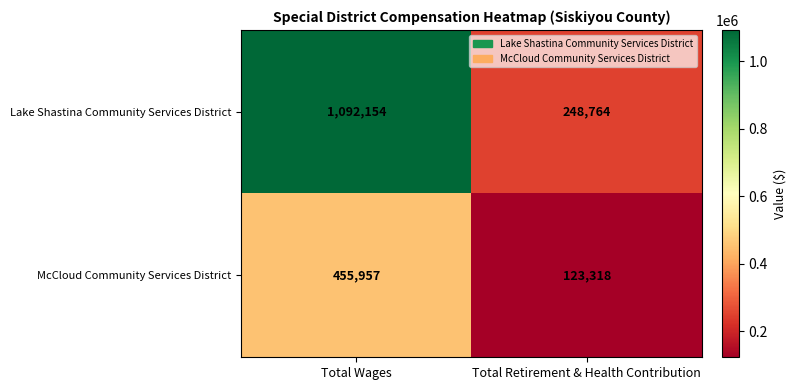

Between Total Wages and Total Retirement & Health Contribution, which series saw the biggest shift?

Lake Shastina Community Services District